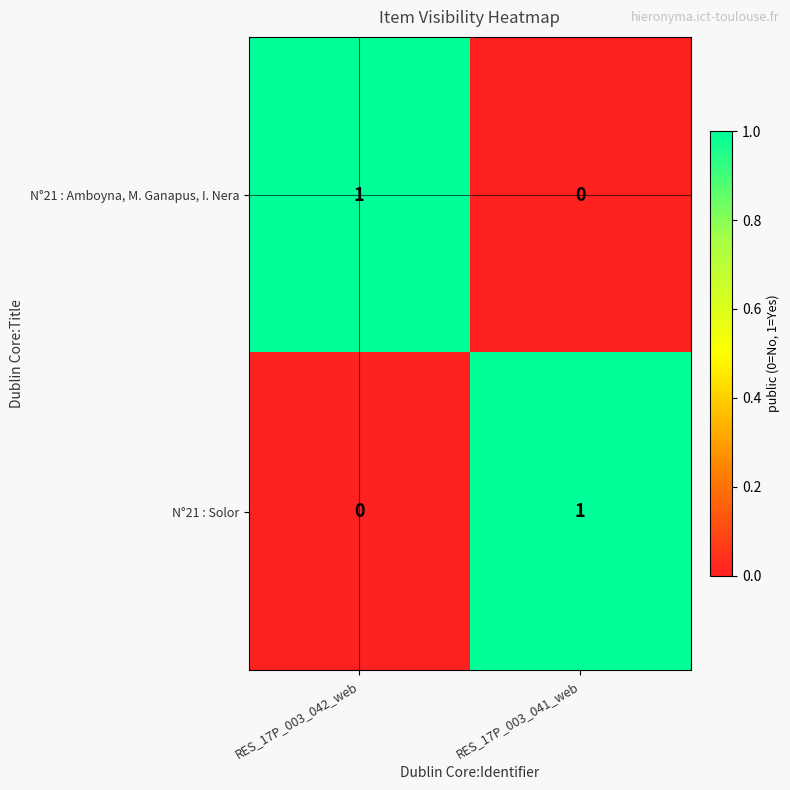

The value of N°21 : Amboyna, M. Ganapus, I. Nera at RES_17P_003_042_web is 2. True or false?

False